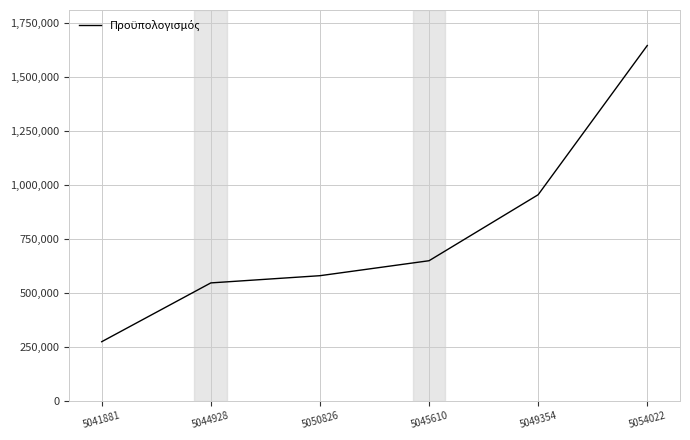

What is the difference between the second highest and minimum values?

680893.4